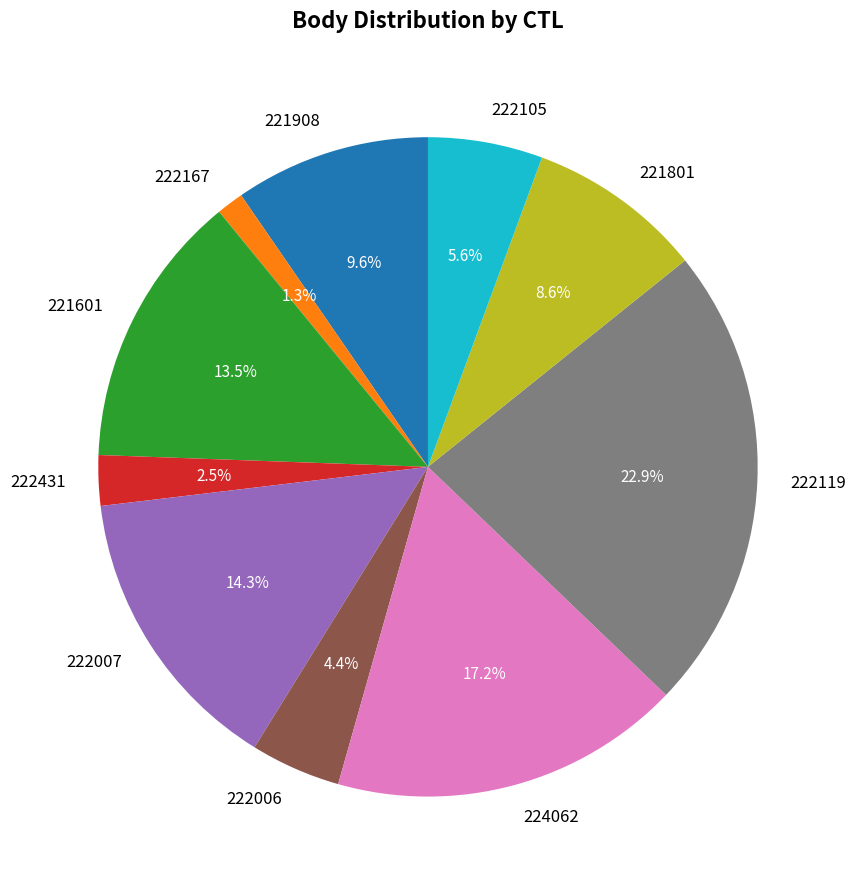

Between 222119 and 222167, which is larger?

222119